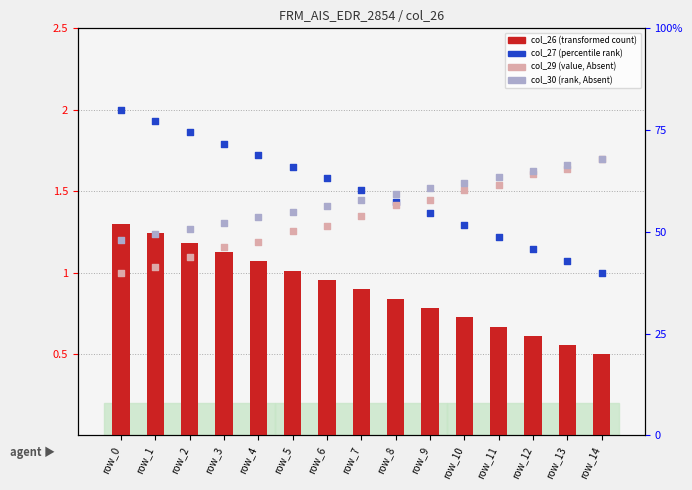

What are all the series names shown in the legend?

col_26 (transformed count), col_27 (percentile rank), col_29 (value, Absent), col_30 (rank, Absent)